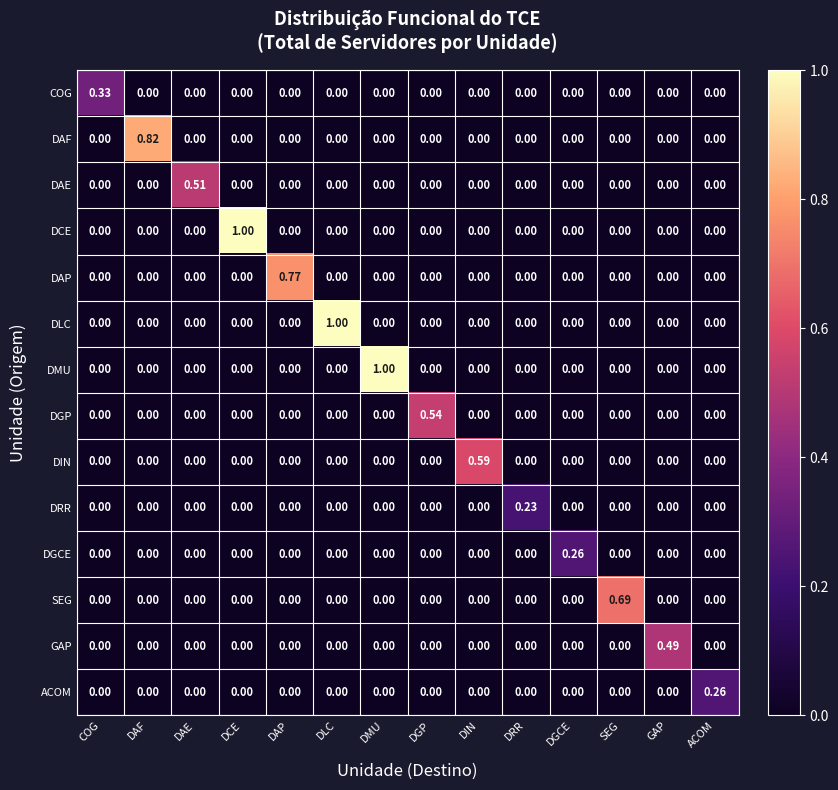

Is the value of GAP at GAP greater than the value of ACOM at DRR?

Yes